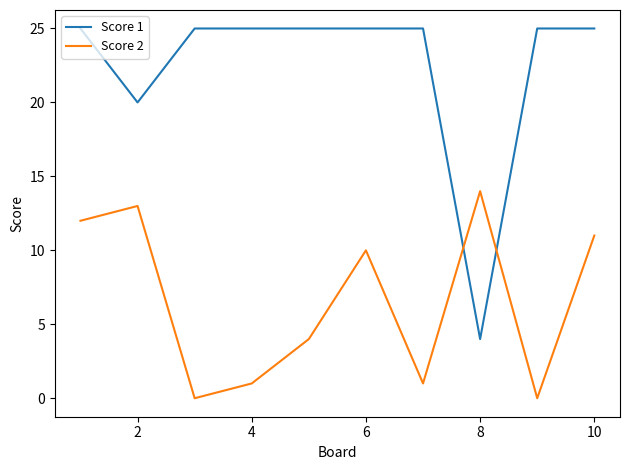

In Score 1, how many points are lower than both neighbors (excluding endpoints)?

2